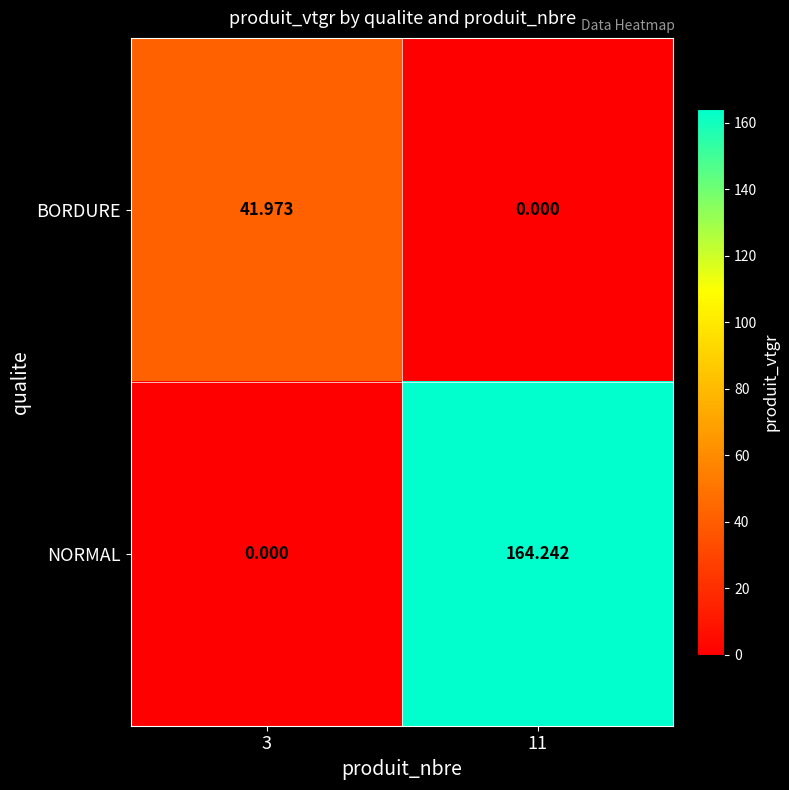

Is the value of NORMAL at 11 greater than the value of BORDURE at 3?

Yes